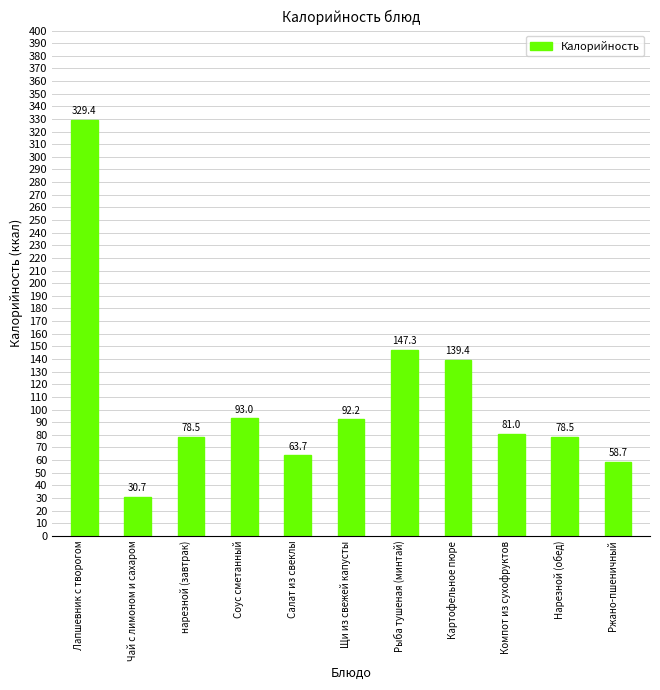

Where is the data nearest to the value 180?

Рыба тушеная (минтай)